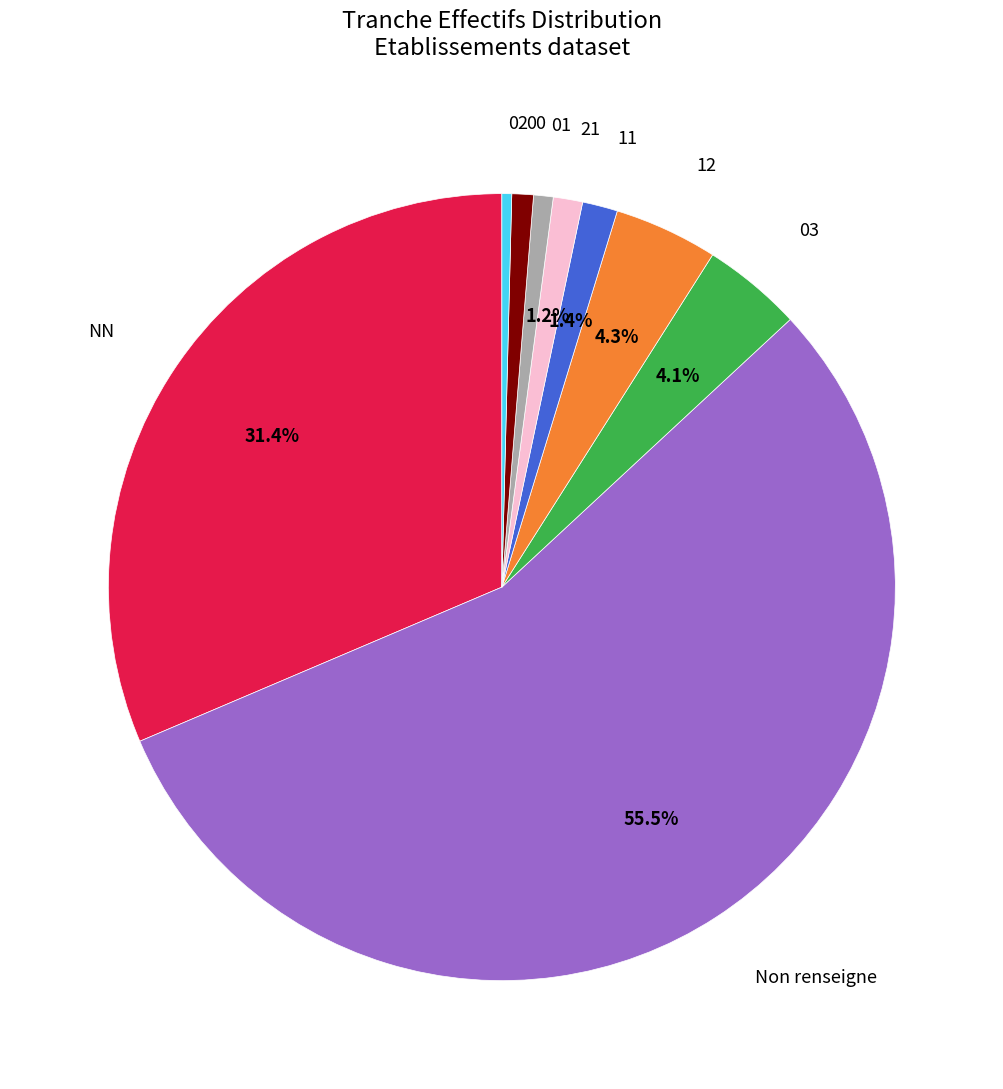

Is there a majority slice in this chart?

Yes